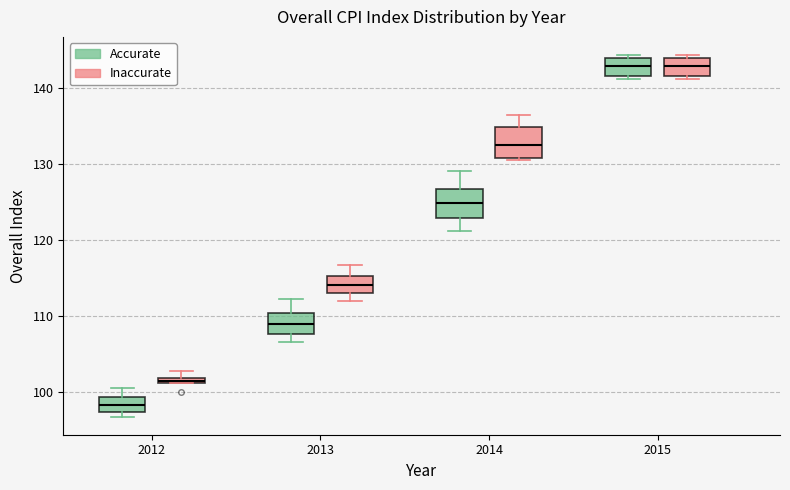

Where is the lower edge of the box for 2015 (Accurate) on the y-axis? The values are not printed on the chart, so give them approximately, as read against the axis.

142